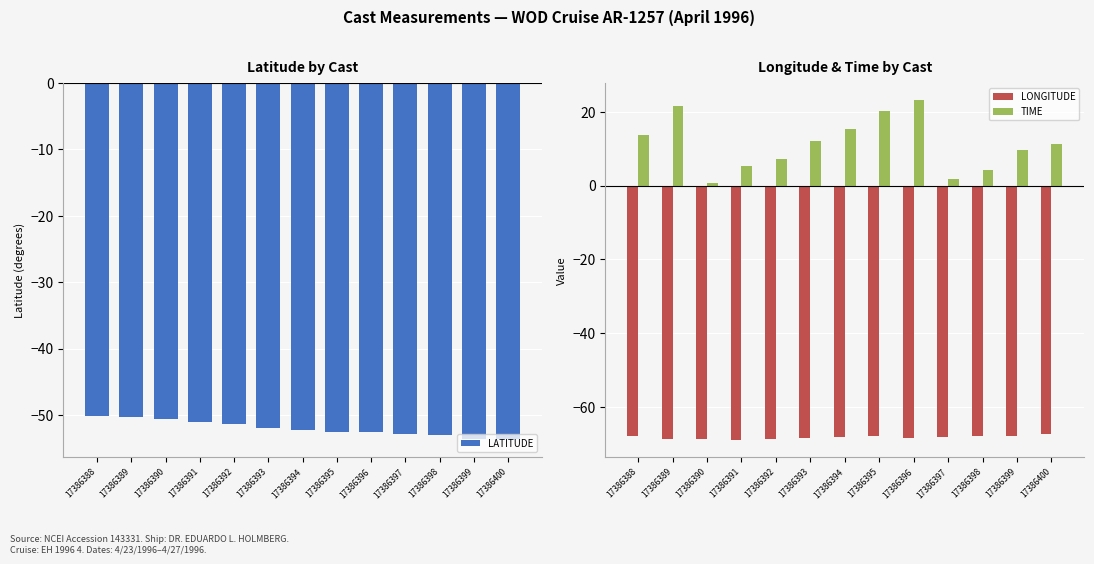

At which label is LONGITUDE closest to -68?

17386395